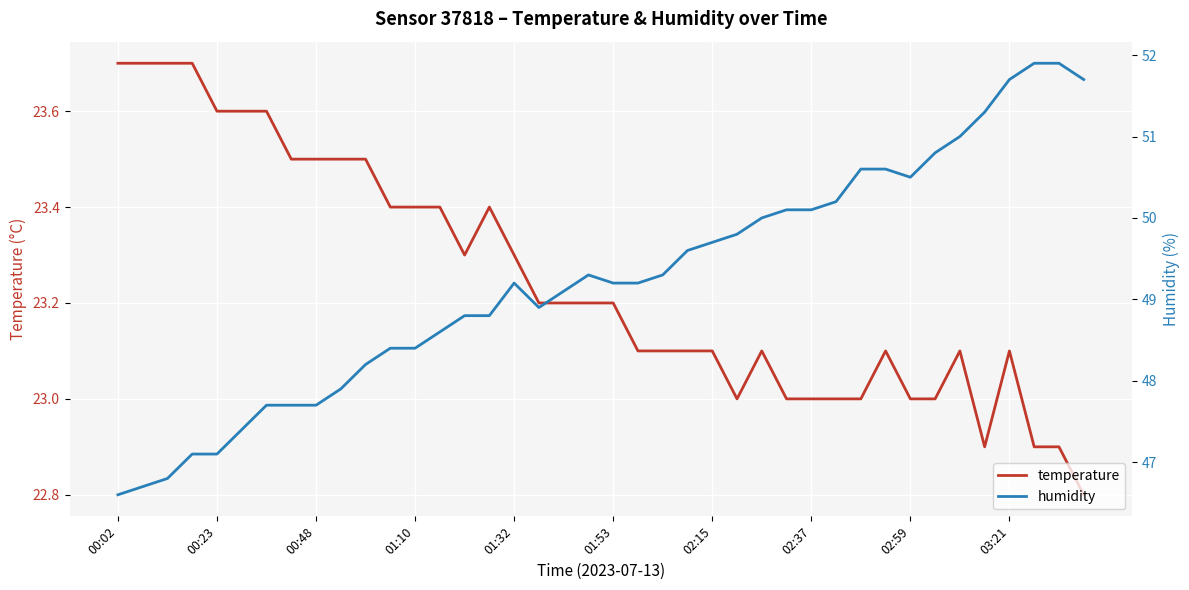

True or false: temperature has a value of 23.0 at 02:37.

True